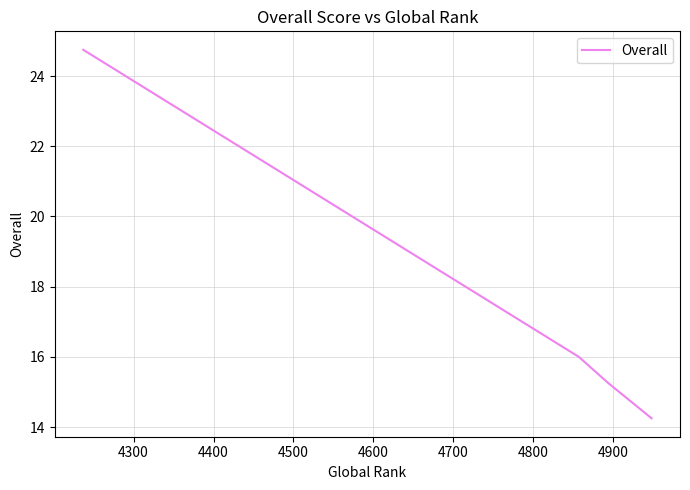

True or false: the data has more than 2 interior local peaks.

False